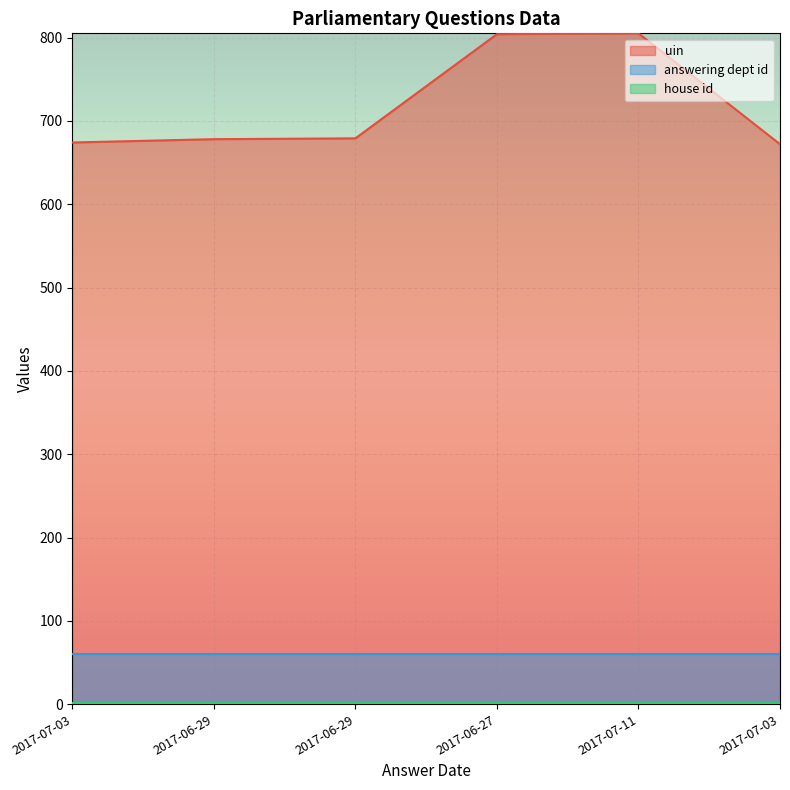

What is the value of the house id point at the 5th from the left?

1